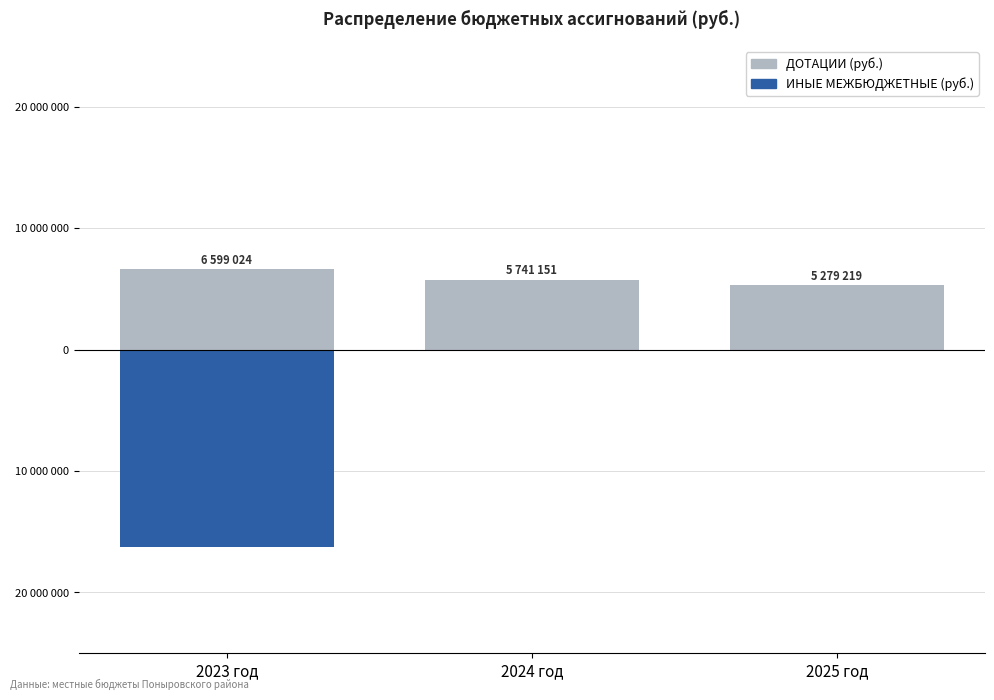

At how many categories does at least one series exceed -14759306?

3